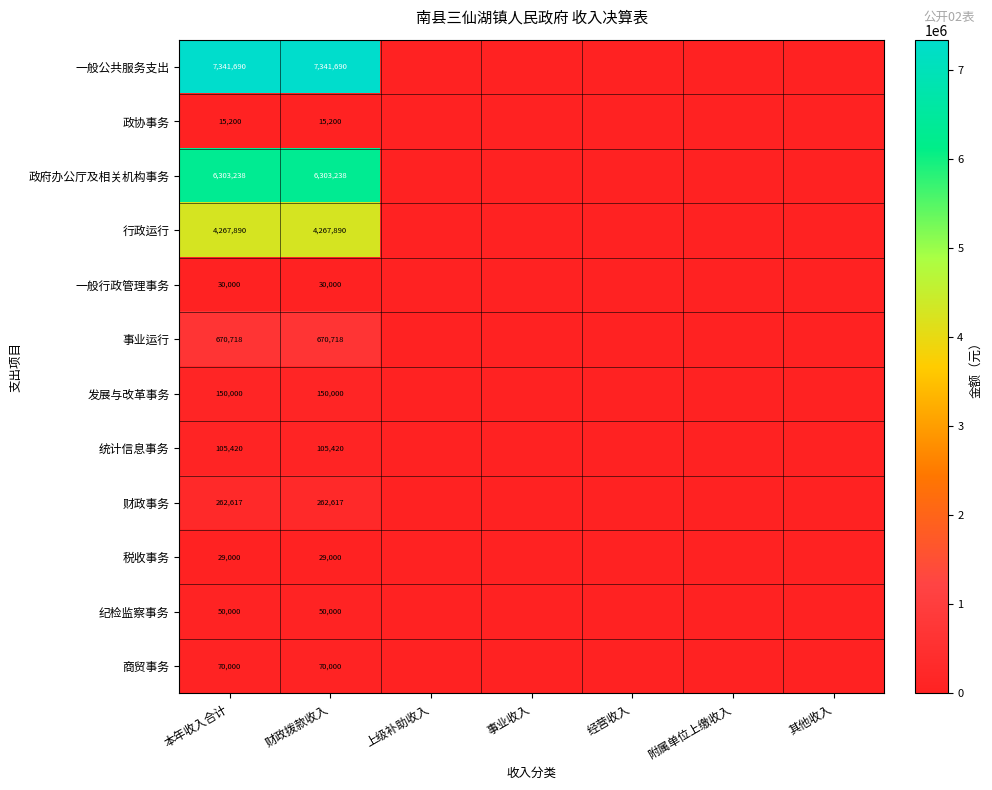

Rank the series at 本年收入合计 from lowest to highest value.

政协事务, 税收事务, 一般行政管理事务, 纪检监察事务, 商贸事务, 统计信息事务, 发展与改革事务, 财政事务, 事业运行, 行政运行, 政府办公厅及相关机构事务, 一般公共服务支出